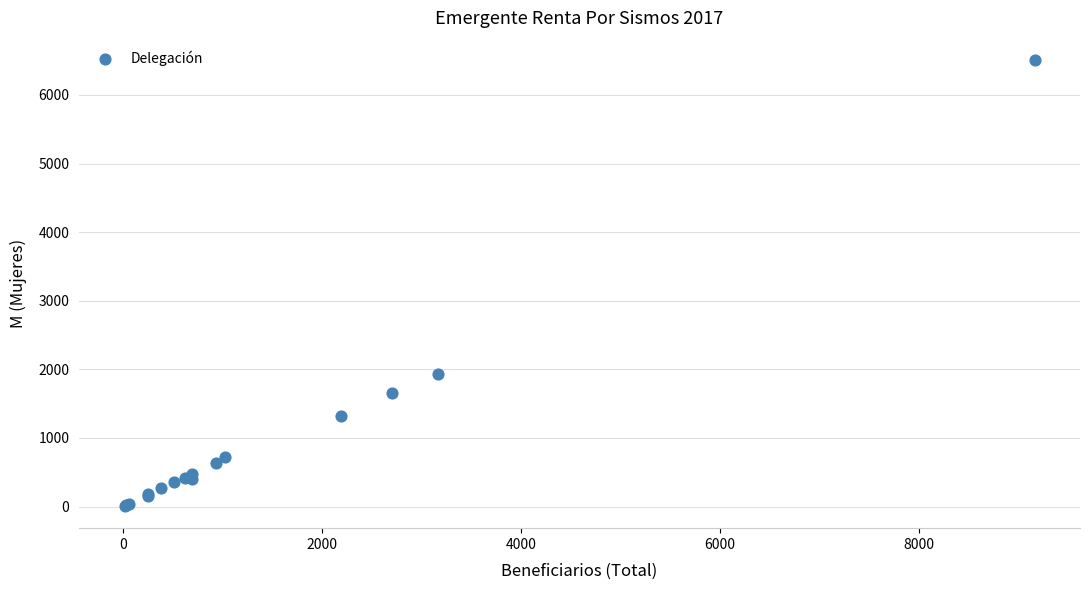

What Y value in the scatter plot is closest to 3258?

1934